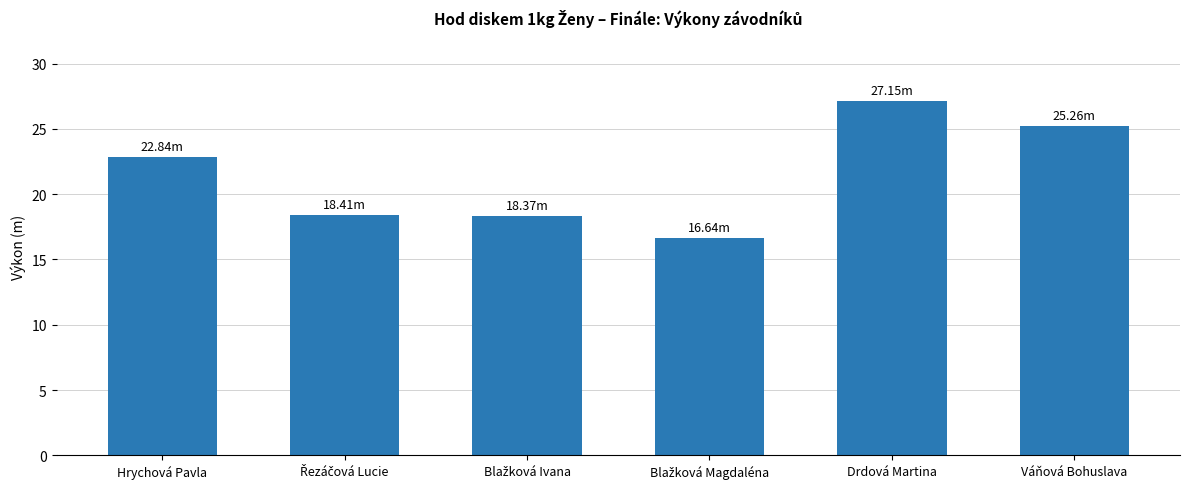

What is the difference between the second highest and second lowest values?

6.9